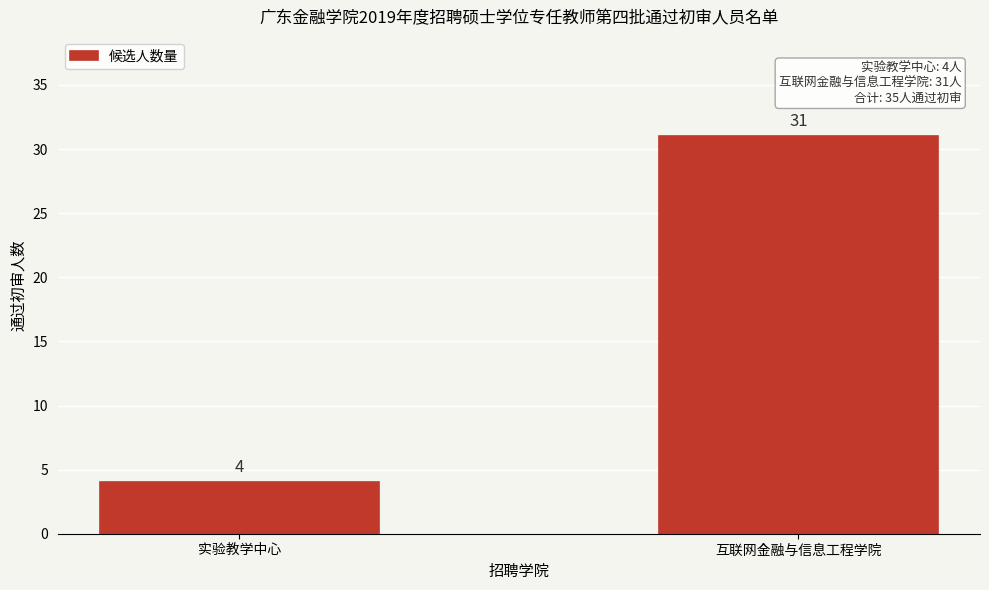

Reading right to left, transcribe all the data shown in this chart.

互联网金融与信息工程学院=31	实验教学中心=4